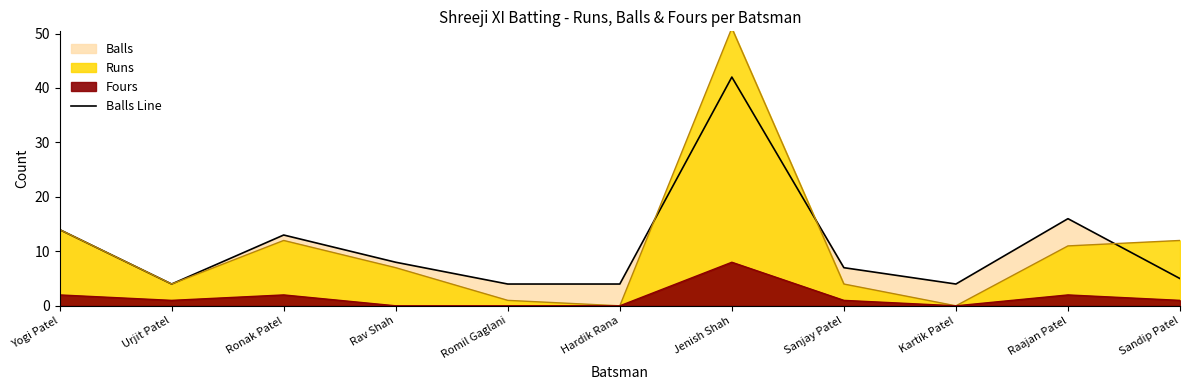

True or false: the data shows 16 at Raajan Patel.

True